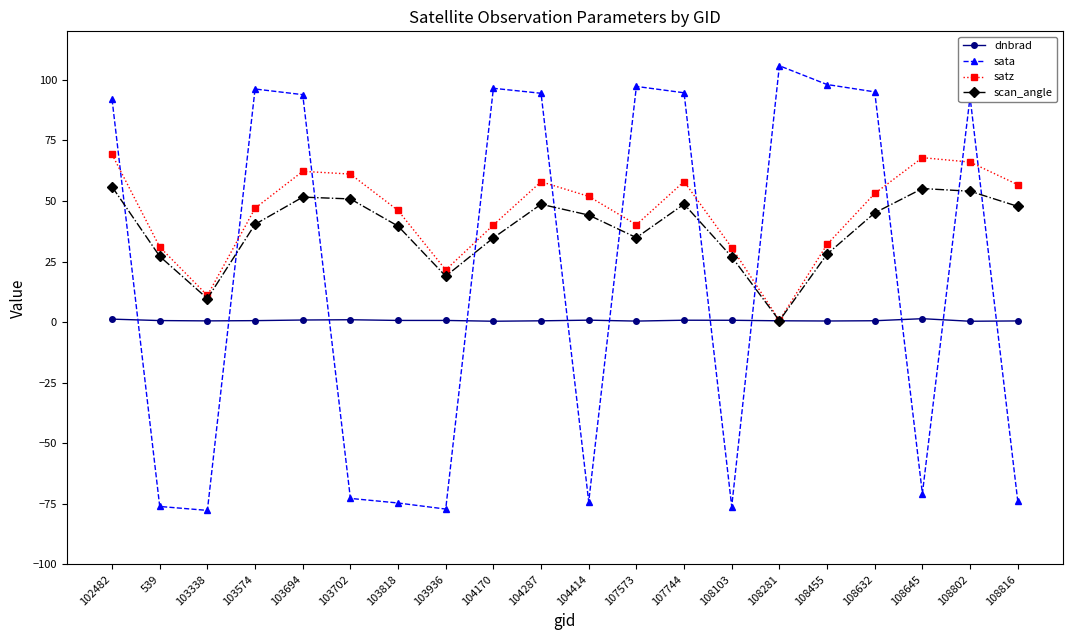

Which label corresponds to the largest value in the chart?

108281